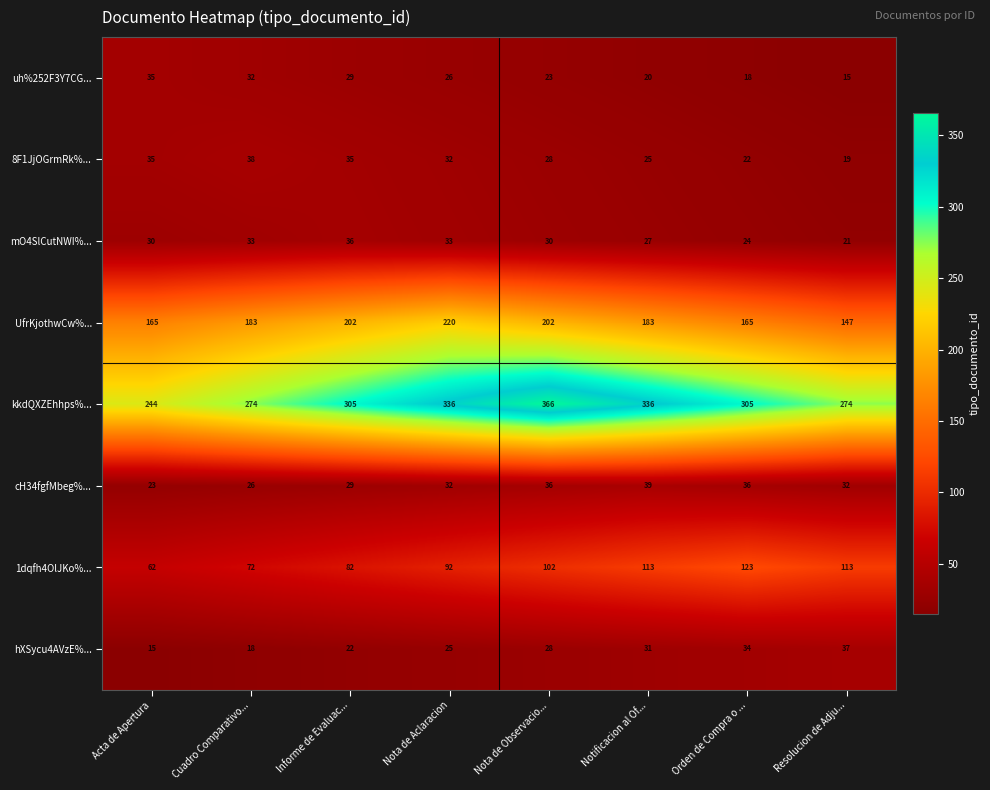

What is the difference between the highest and lowest values at Acta de Apertura?

229